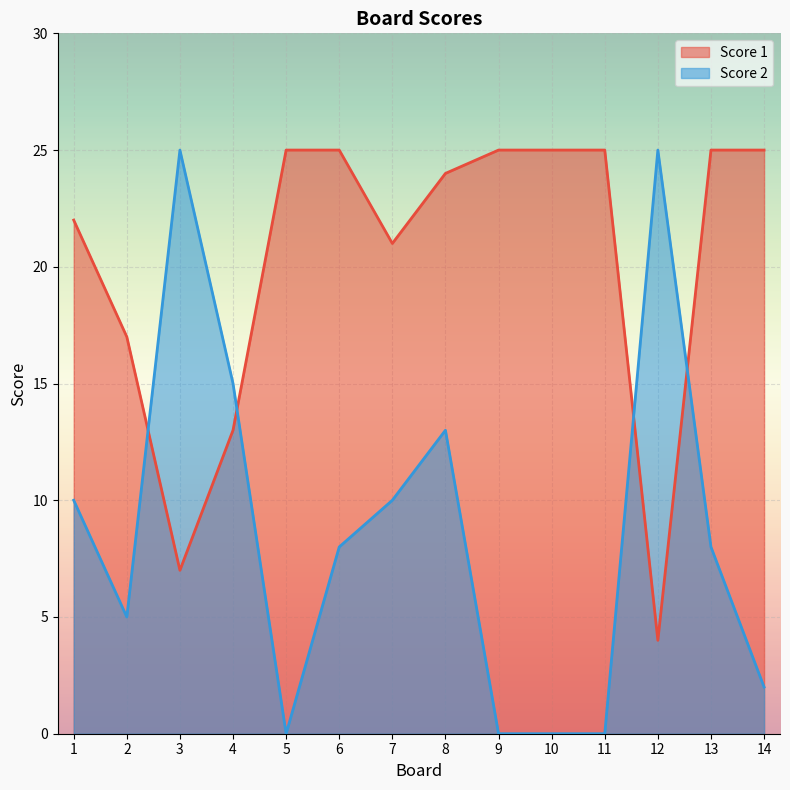

True or false: Score 1 and Score 2 cross at least once.

True